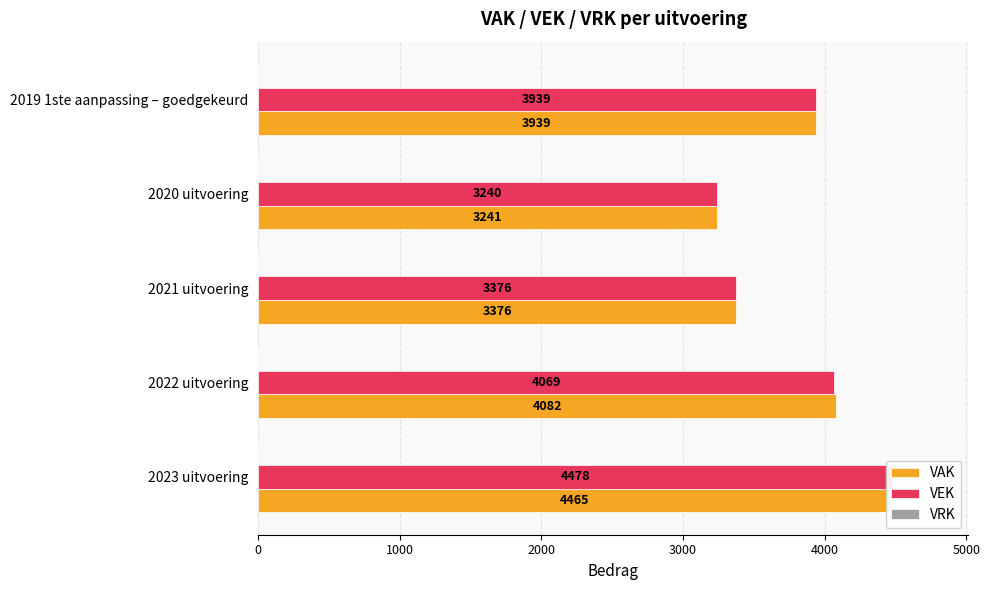

Reading left to right, transcribe all the data shown in this chart.

VAK: 4465.0	4082.0	3376.0	3241.0	3939.0
VEK: 4478.0	4069.0	3376.0	3240.0	3939.0
VRK: 0.2	0.2	0.2	0.2	0.2